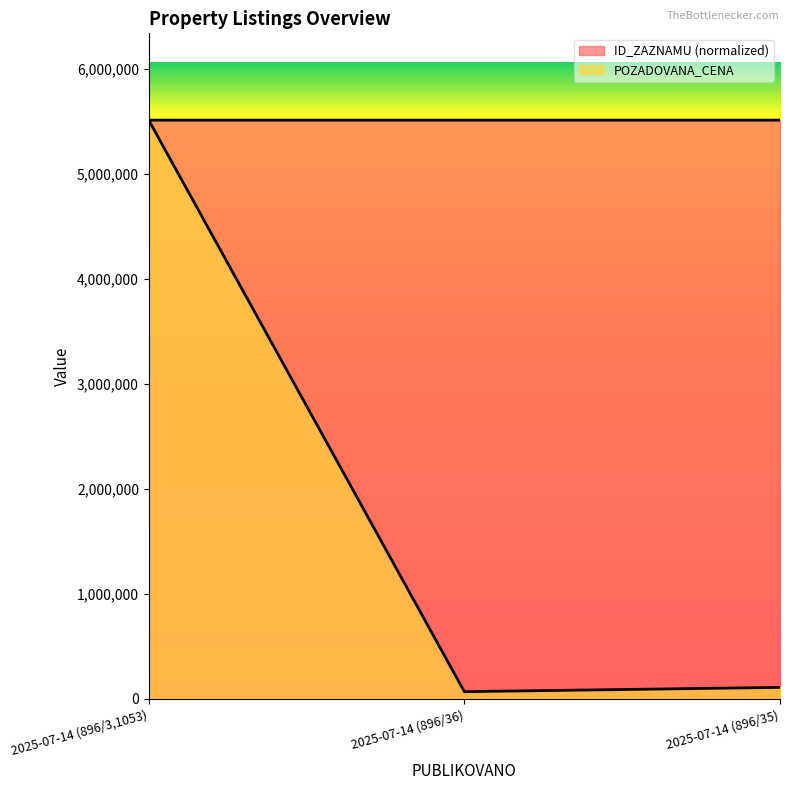

Rank the series by their average value, from highest to lowest.

ID_ZAZNAMU, POZADOVANA_CENA